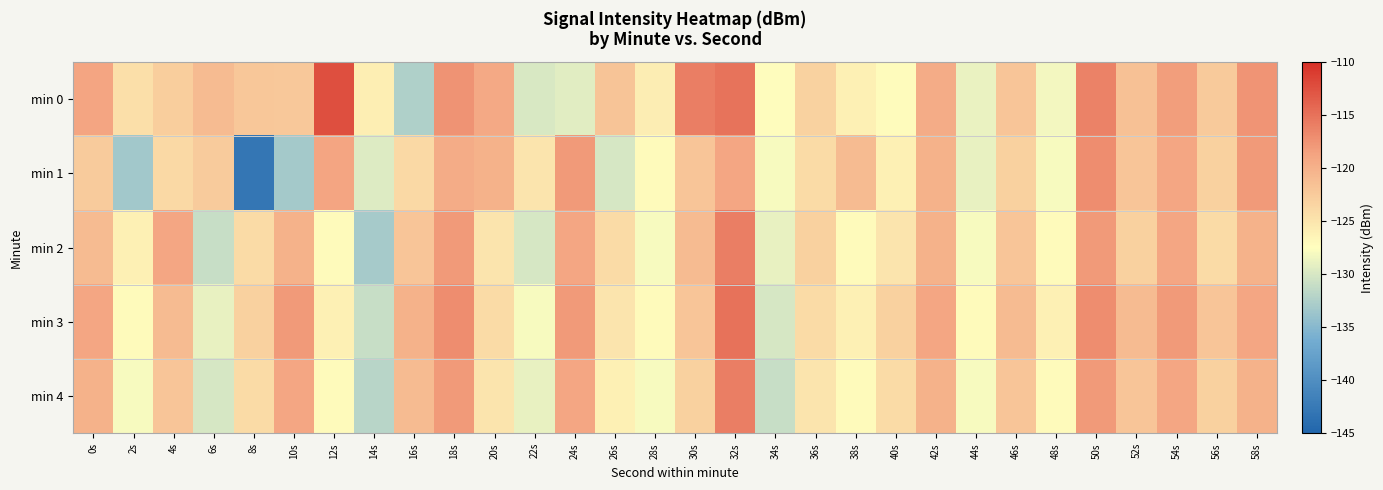

Between 30s and 18s, which is larger?

30s